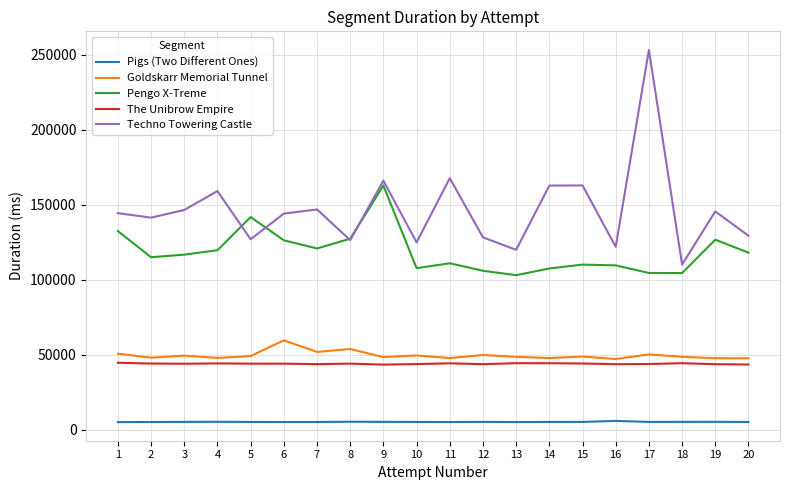

What is the minimum value for Goldskarr Memorial Tunnel?

47056